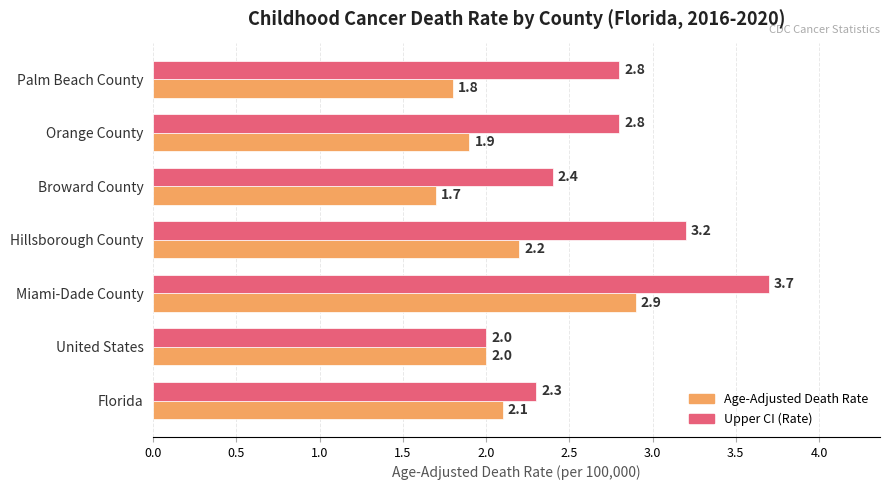

The Age-Adjusted Death Rate series shows 1.1 at Broward County. True or false?

False